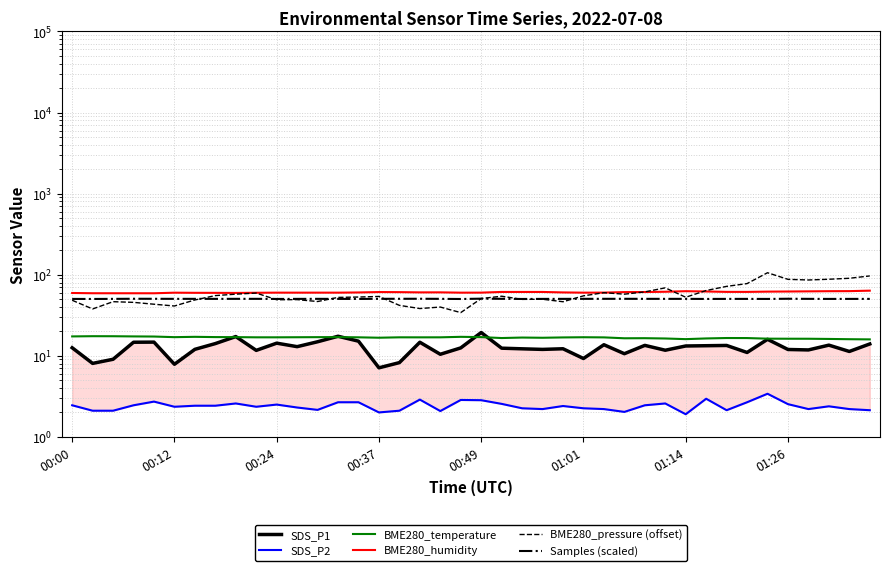

What is the difference between the second highest and second lowest values in the Samples (scaled) series?

0.3